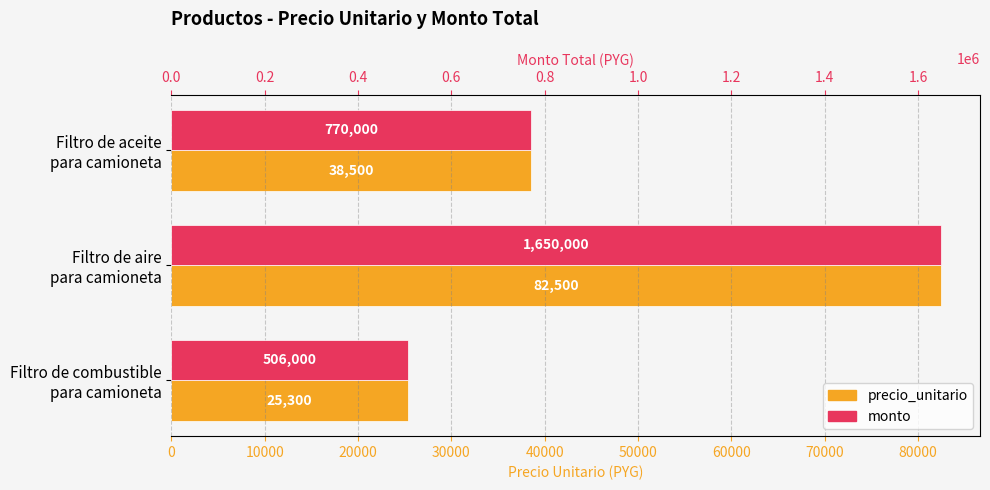

Rank the series at Filtro de combustible para camioneta from lowest to highest value.

precio_unitario, monto